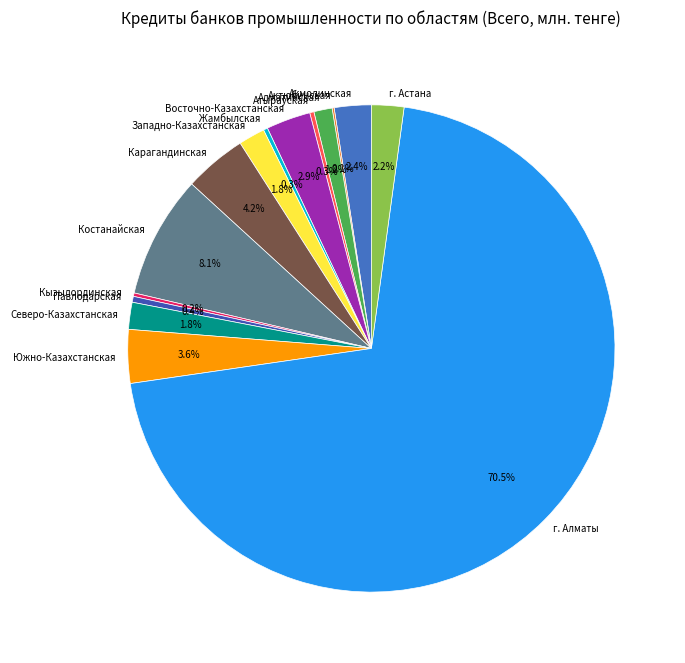

Which slice is the largest?

г. Алматы